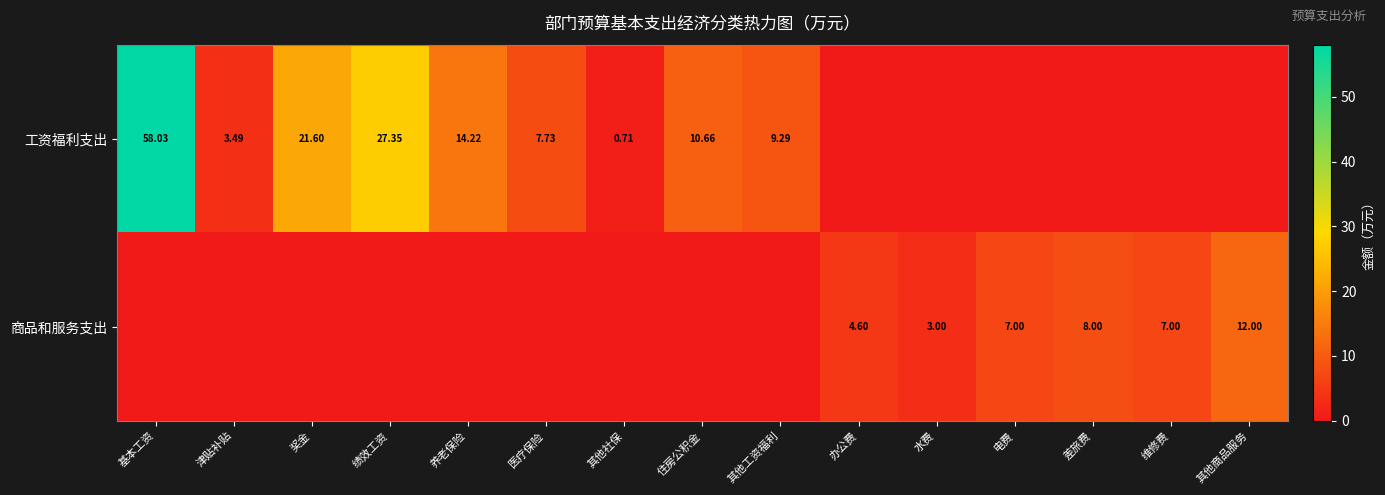

What is the difference between the second highest and minimum values in the 商品和服务支出 series?

8.0